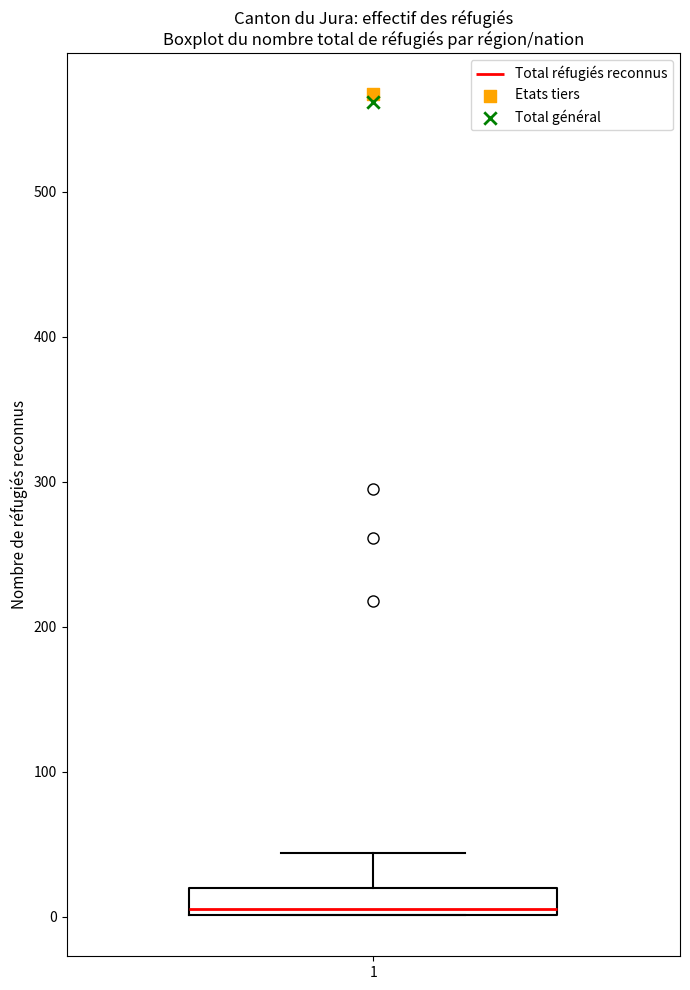

Read this box plot against the y-axis: the position of the median line, the range covered by the box, and the ends of both whiskers. The values are not printed on the chart, so give them approximately, as read against the axis.

median 10, box 0 to 20, whiskers 0 to 40